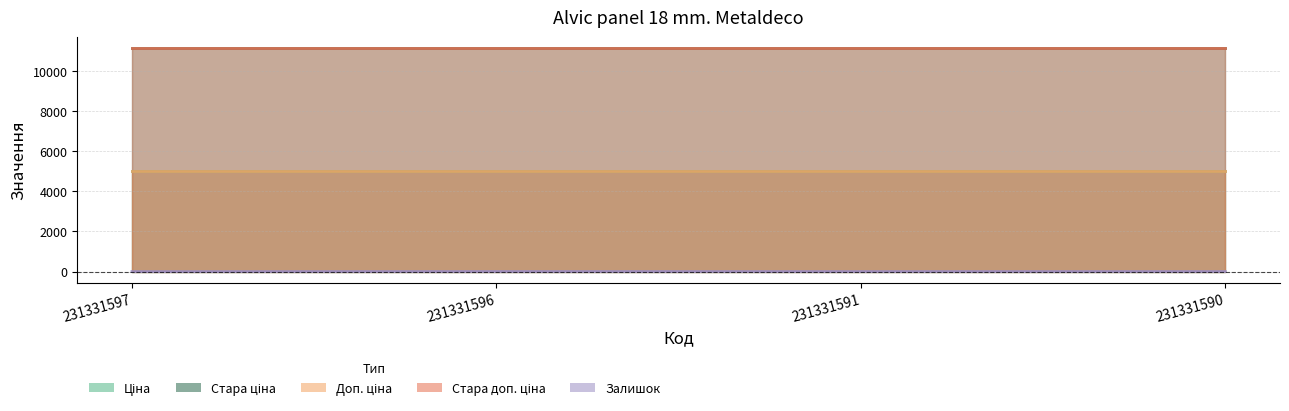

True or false: Ціна and Залишок cross at least once.

False